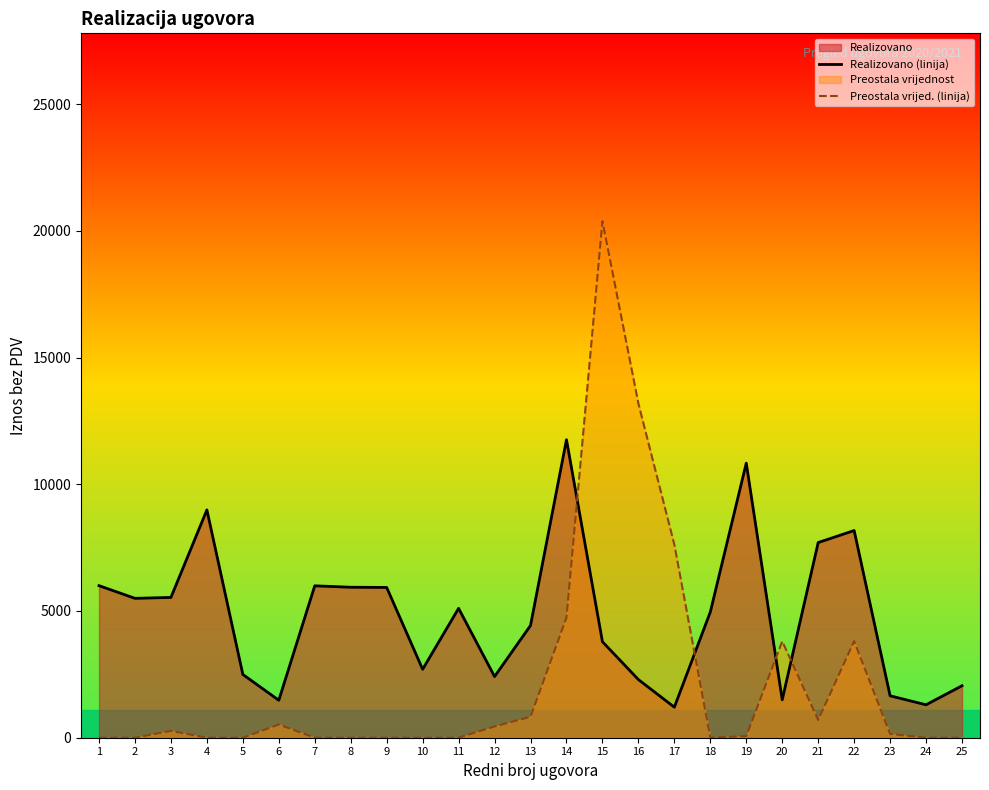

At which category is the sum across all series the highest?

15